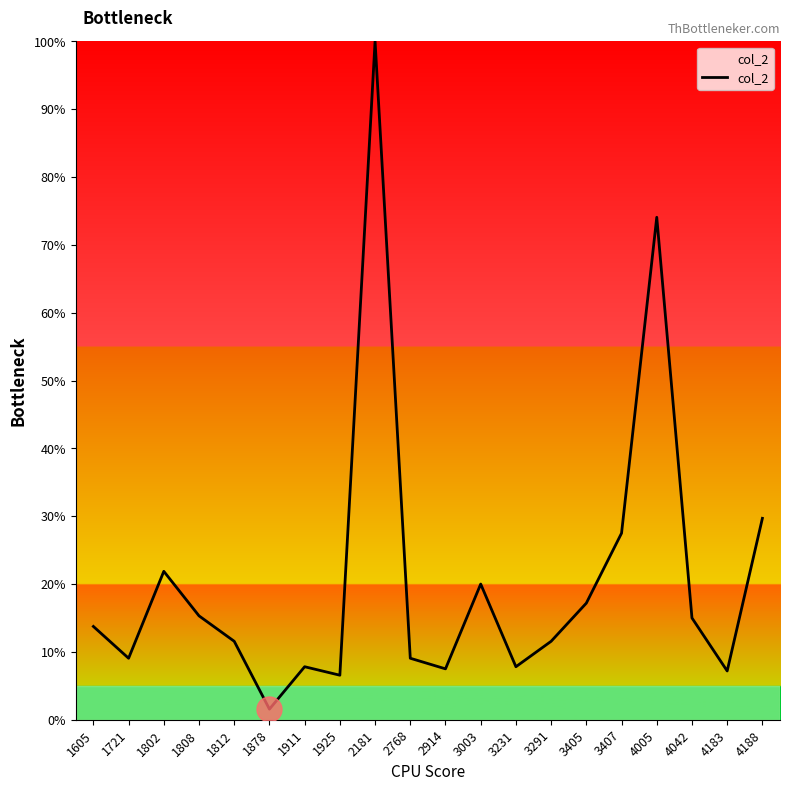

What is the difference between the maximum and minimum values?

98.4